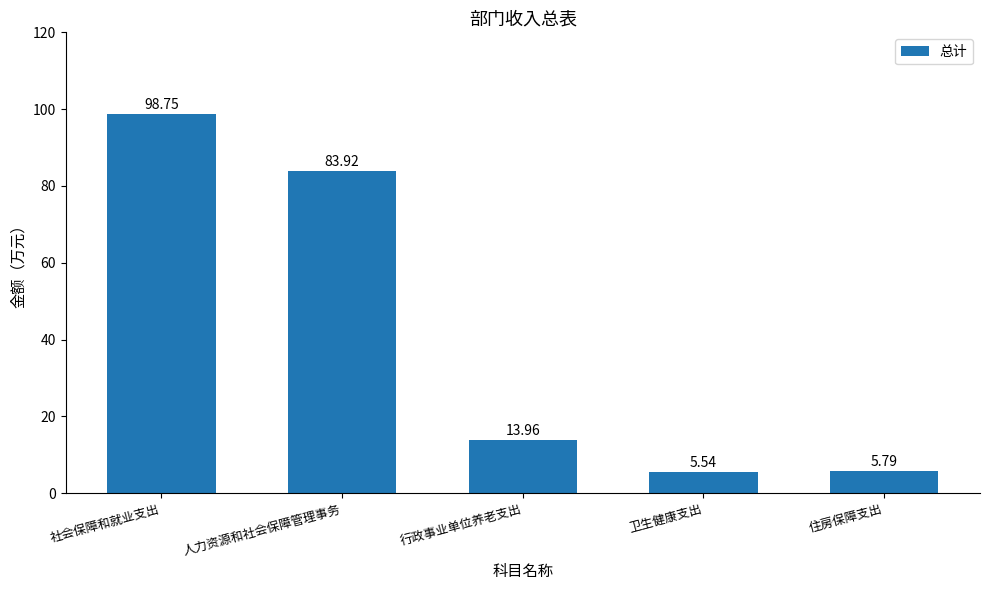

Rank the categories by value from lowest to highest.

卫生健康支出, 住房保障支出, 行政事业单位养老支出, 人力资源和社会保障管理事务, 社会保障和就业支出